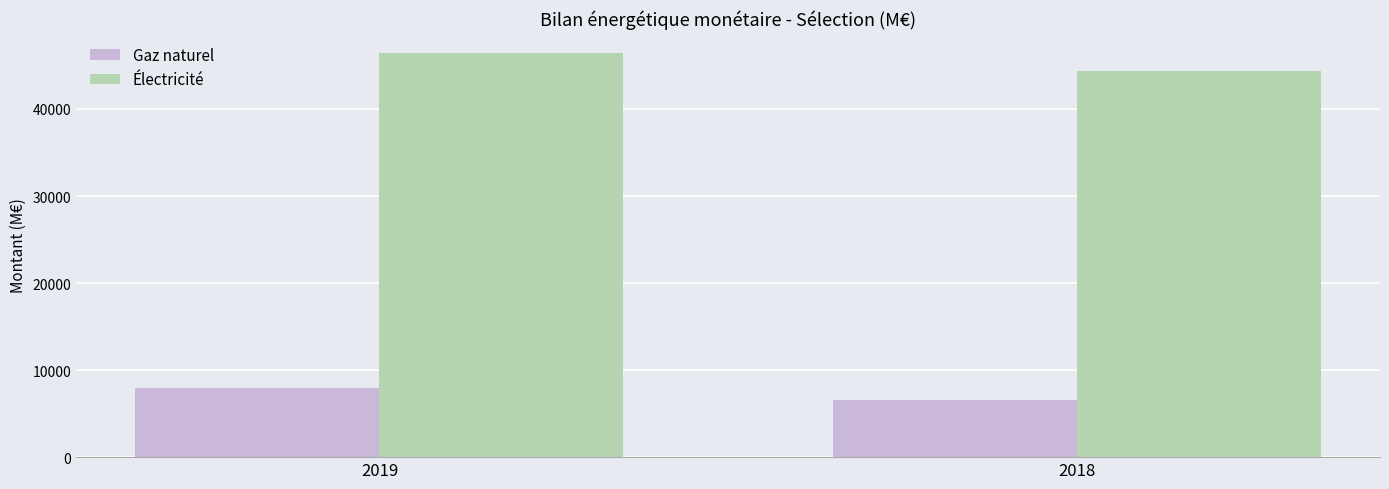

At how many categories does at least one series exceed 9540?

2